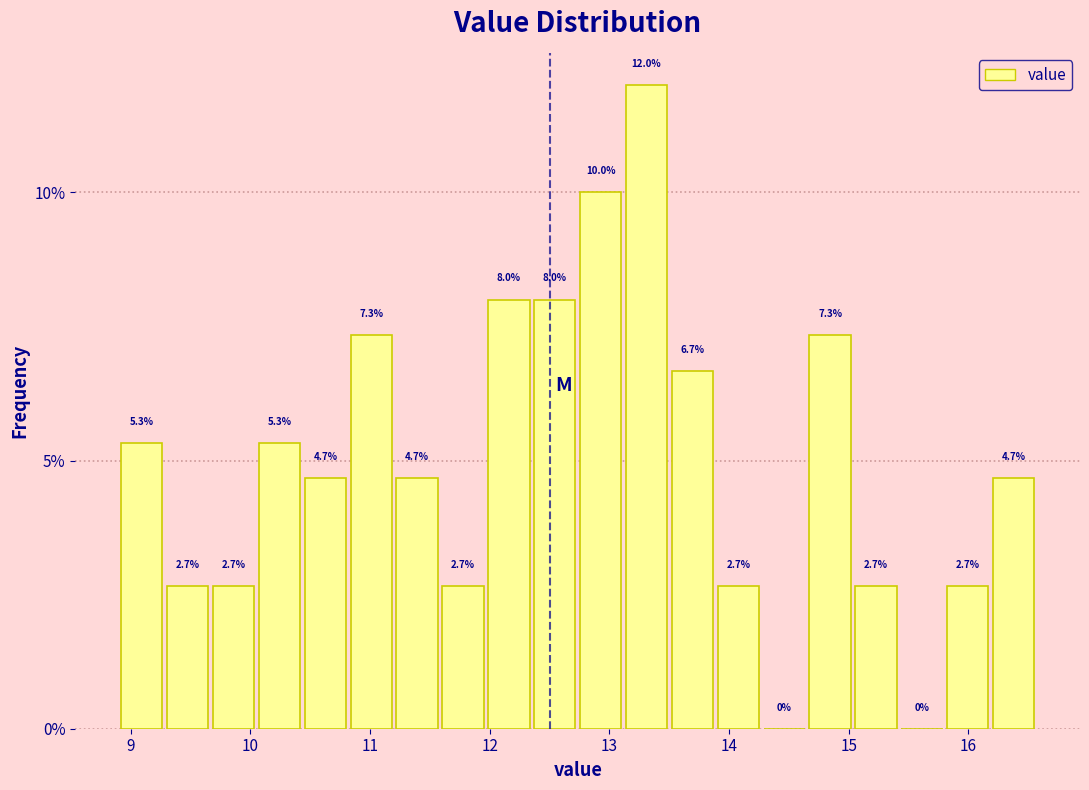

Around what value on the x-axis is the tallest bar? Give the approximate position of its centre, as read against the axis.

13.3